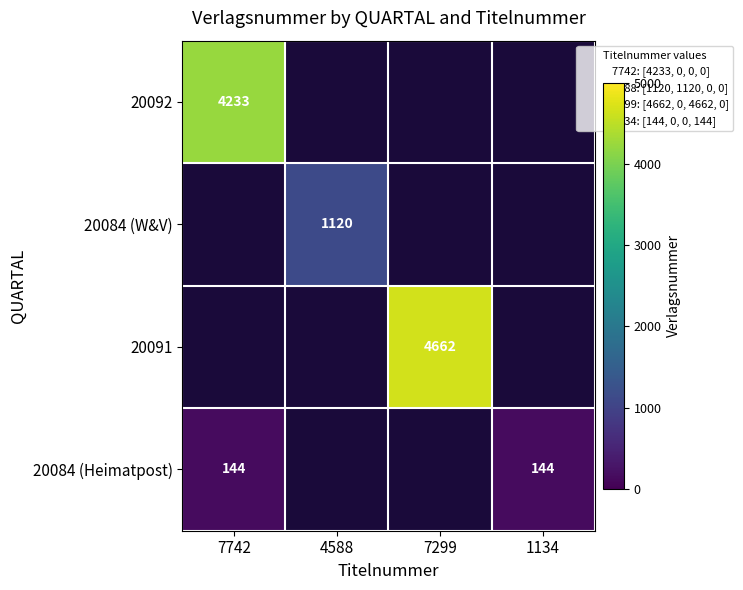

How many positive values does the 20092 series have?

1